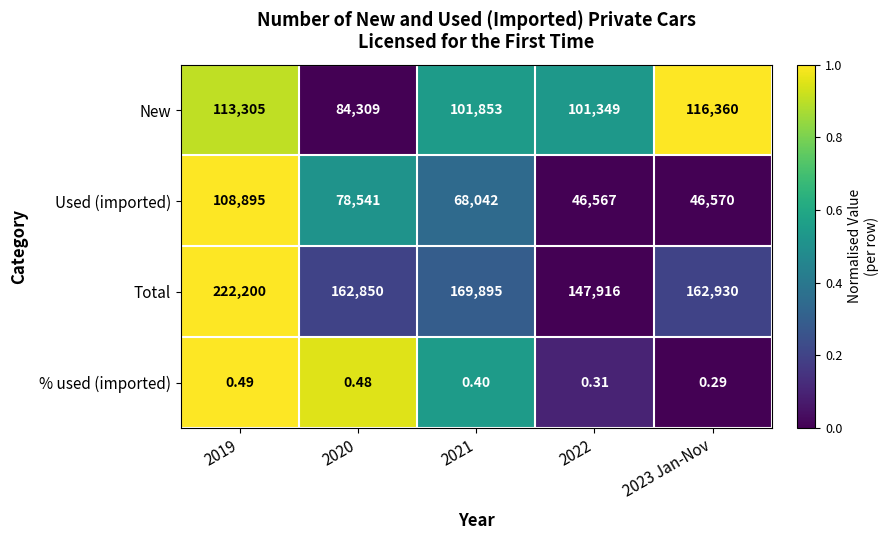

List the series in order of their peak value, highest first.

Total, New, Used (imported), % used (imported)